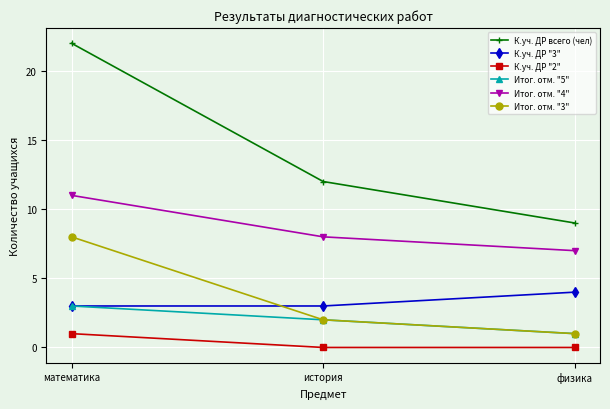

Which category has the highest value across all series?

математика